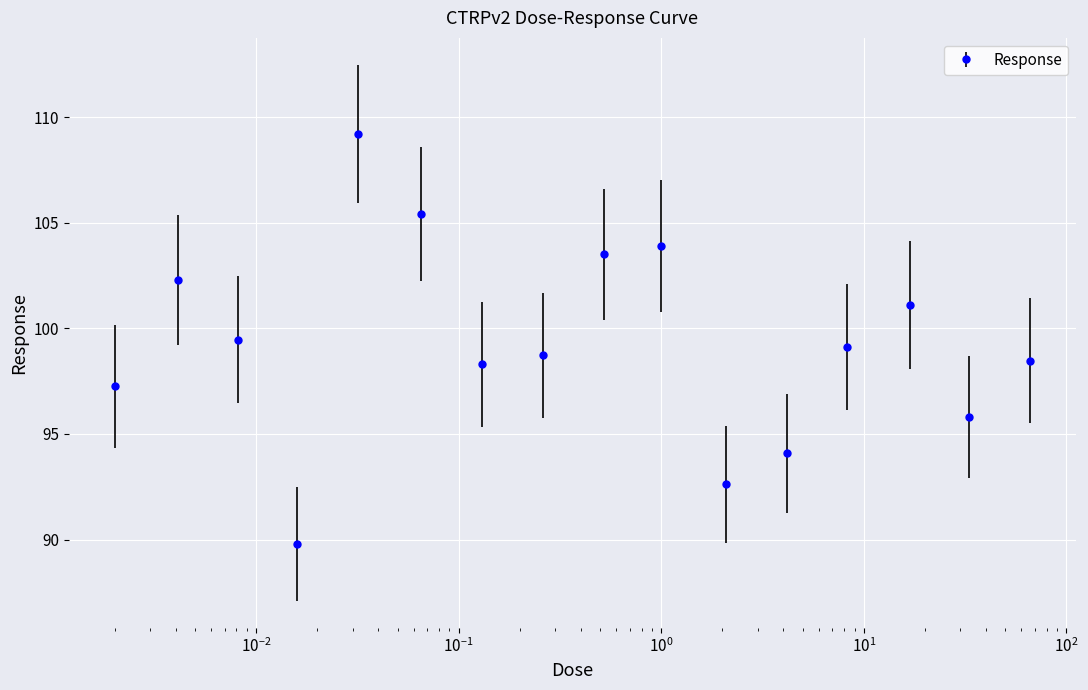

Does the chart display data point markers on the line(s)?

Yes